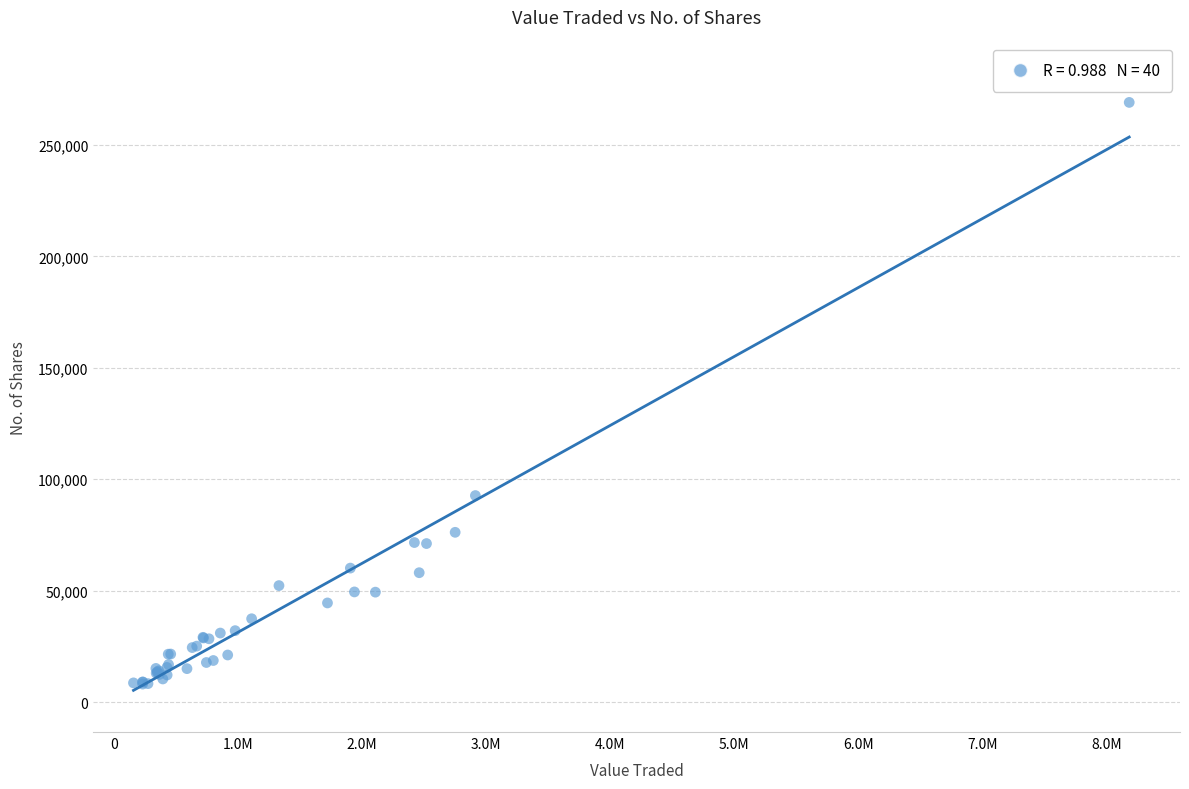

What Y value in the scatter plot is closest to 138560?

92650